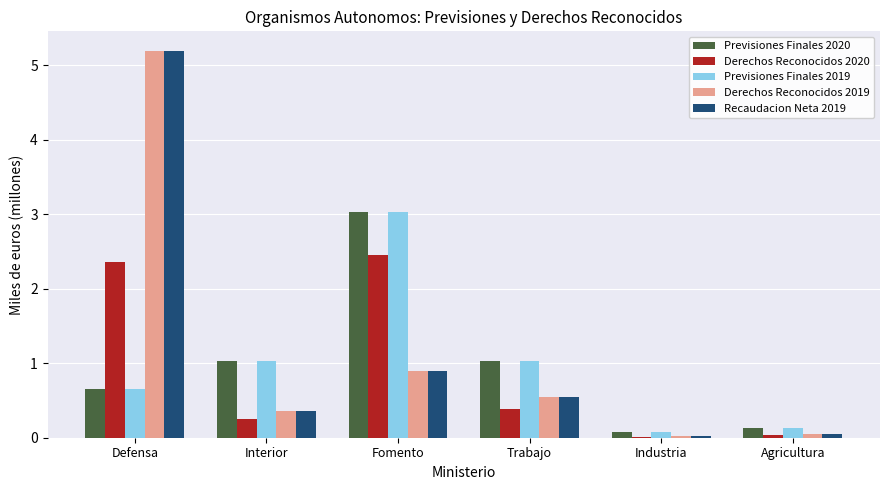

Count the number of data series in this chart.

5